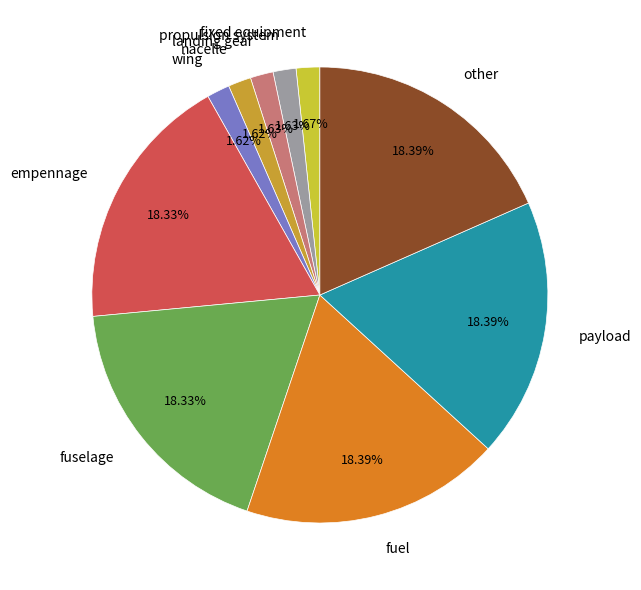

Does fuselage represent more than half of the total?

No